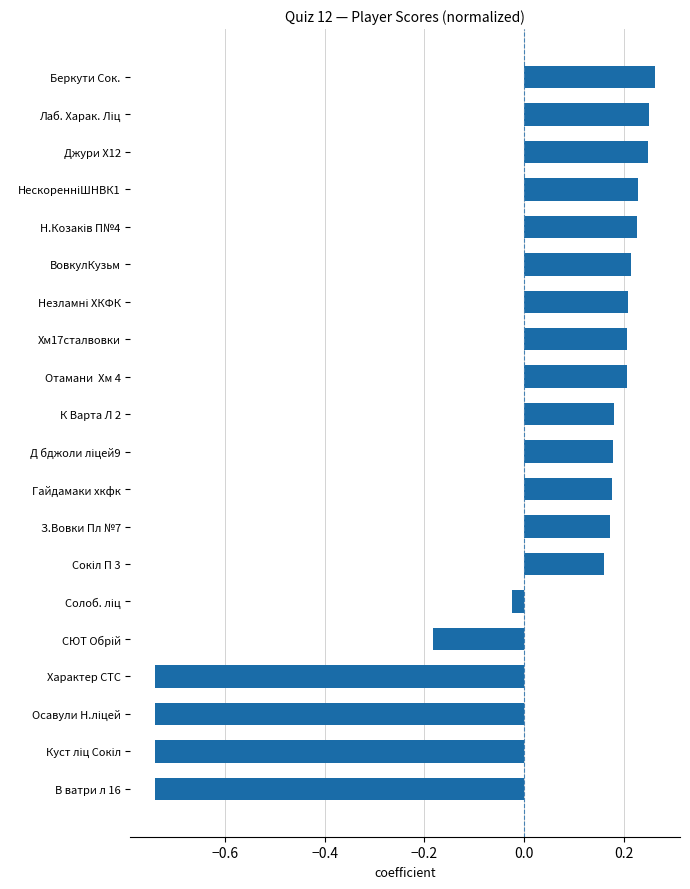

What is the difference between the second highest and minimum values?

1.0